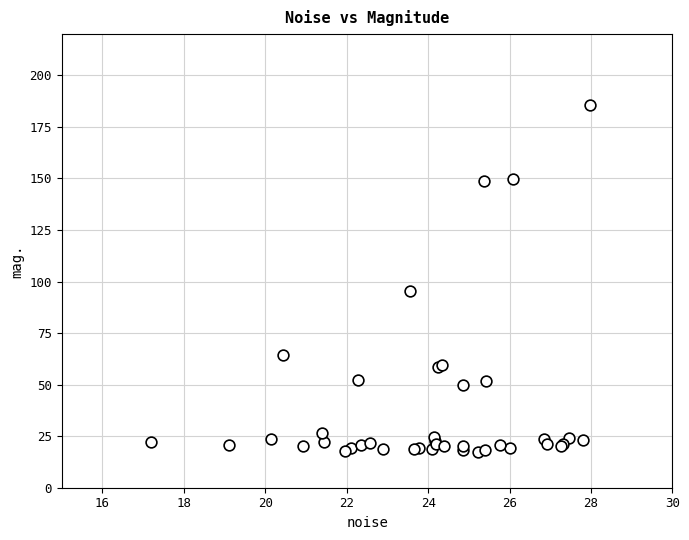

What Y value in the scatter plot is closest to 101?

95.2